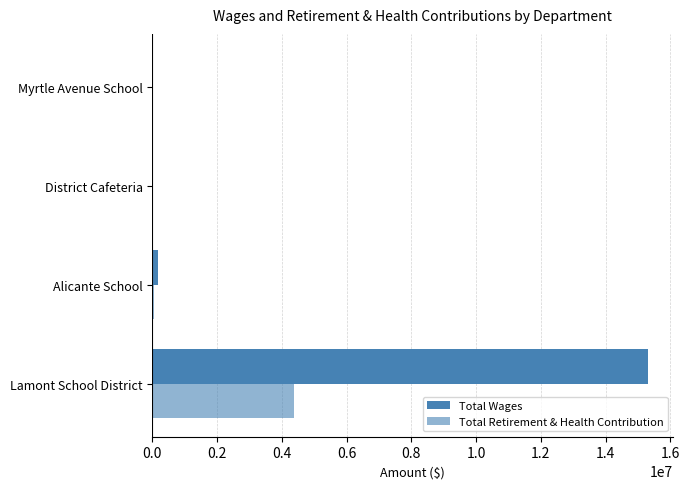

How many series are shown in this chart?

2